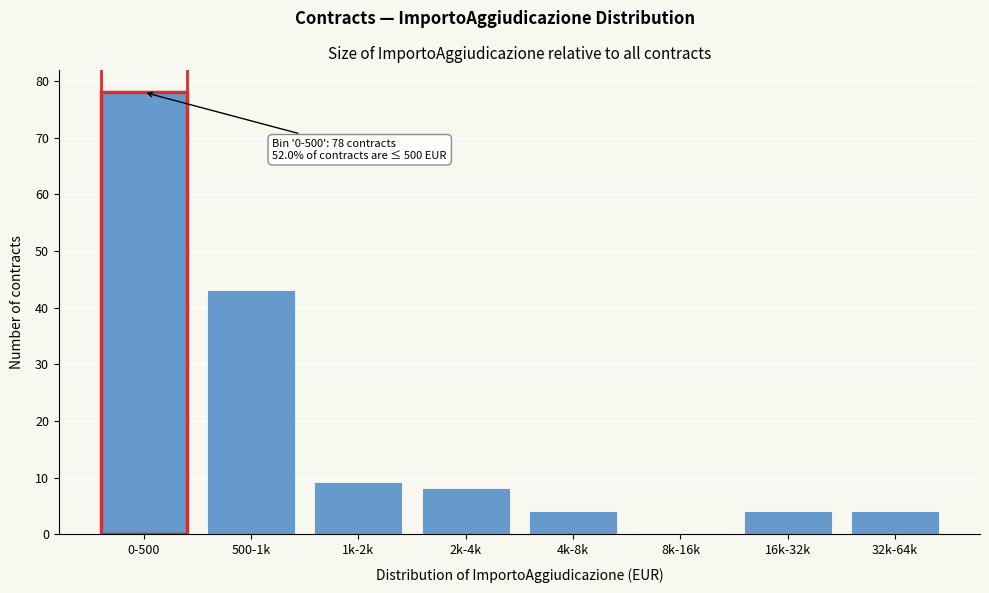

Reading left to right, transcribe all the data shown in this chart.

0-500=78	500-1k=43	1k-2k=9	2k-4k=8	4k-8k=4	8k-16k=0	16k-32k=4	32k-64k=4